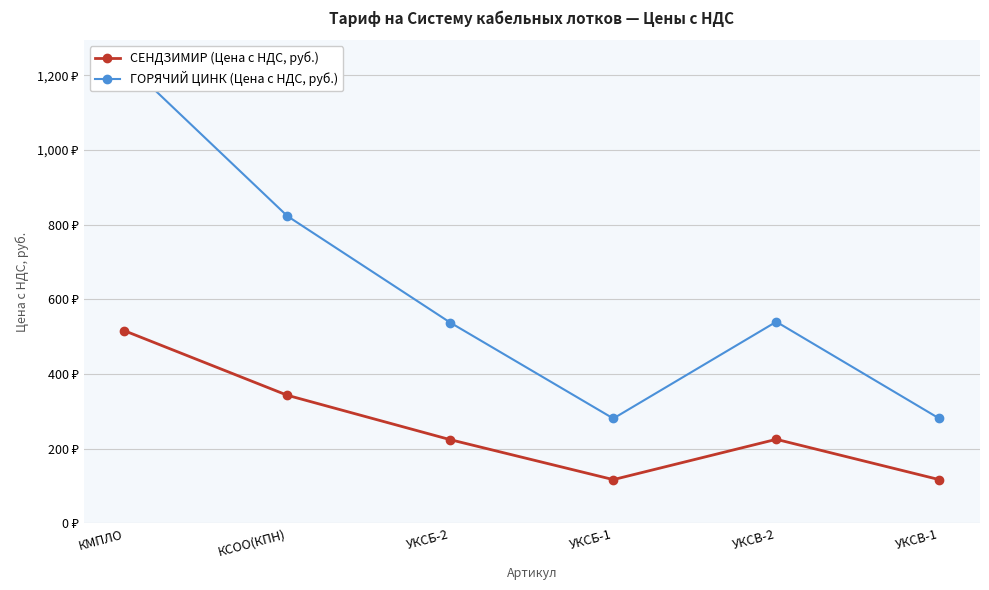

What is the average value of the ГОРЯЧИЙ ЦИНК (Цена с НДС, руб.) series?

616.8